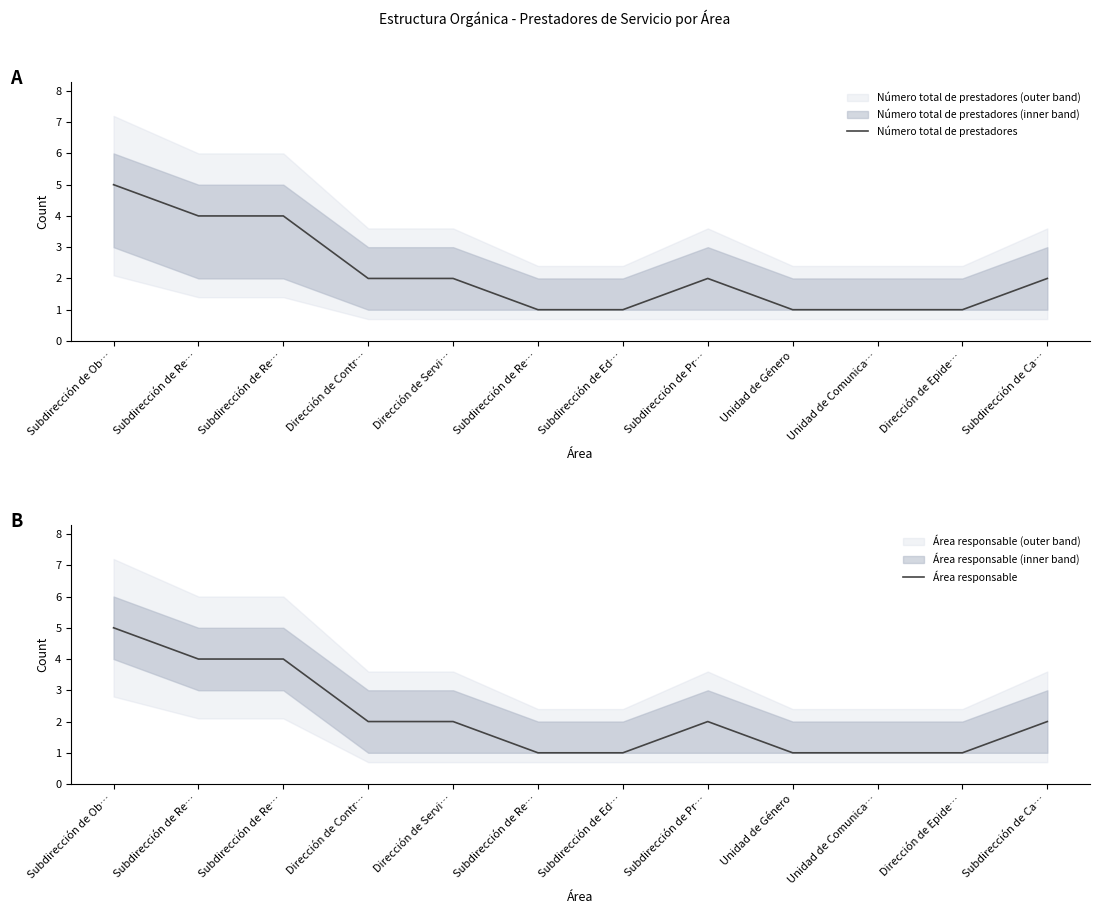

The Área responsable series shows 2 at Dirección de Contr…. True or false?

True